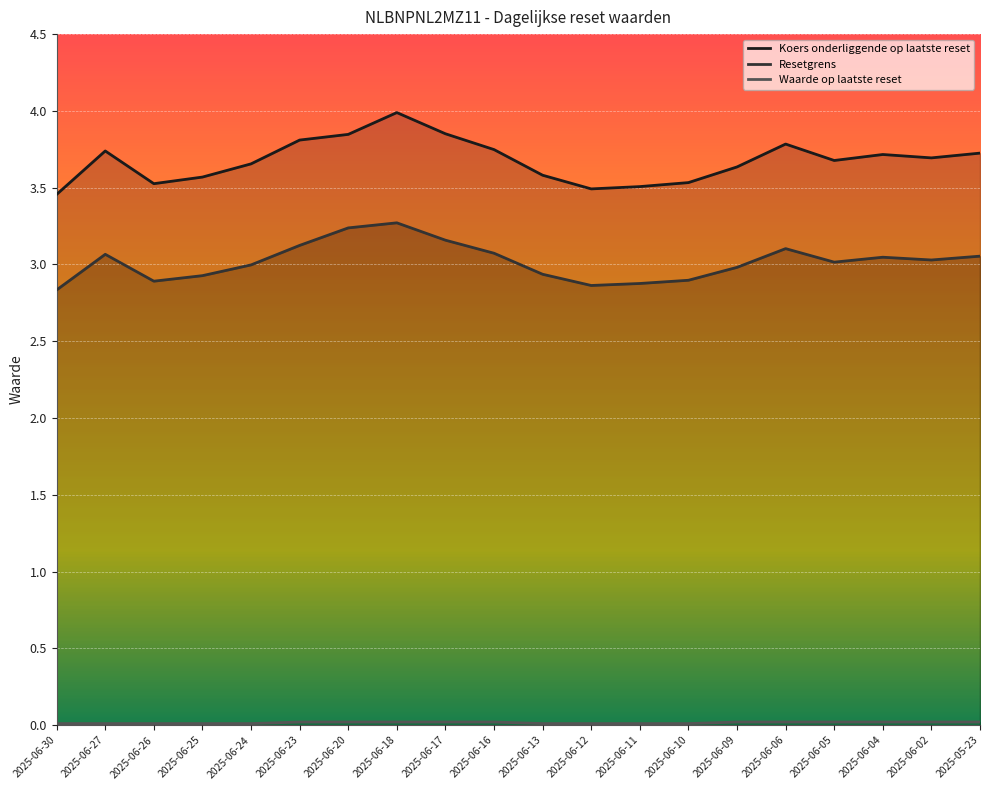

The Resetgrens series shows 3.0 at 2025-06-02. True or false?

True